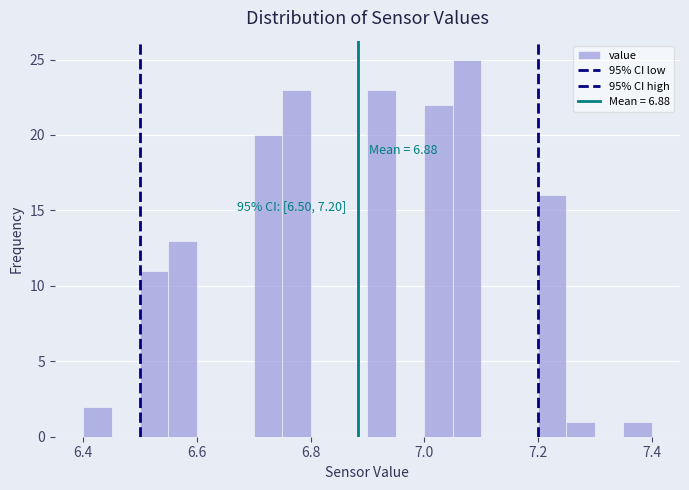

Around what value on the x-axis is the tallest bar? Give the approximate position of its centre, as read against the axis.

7.08